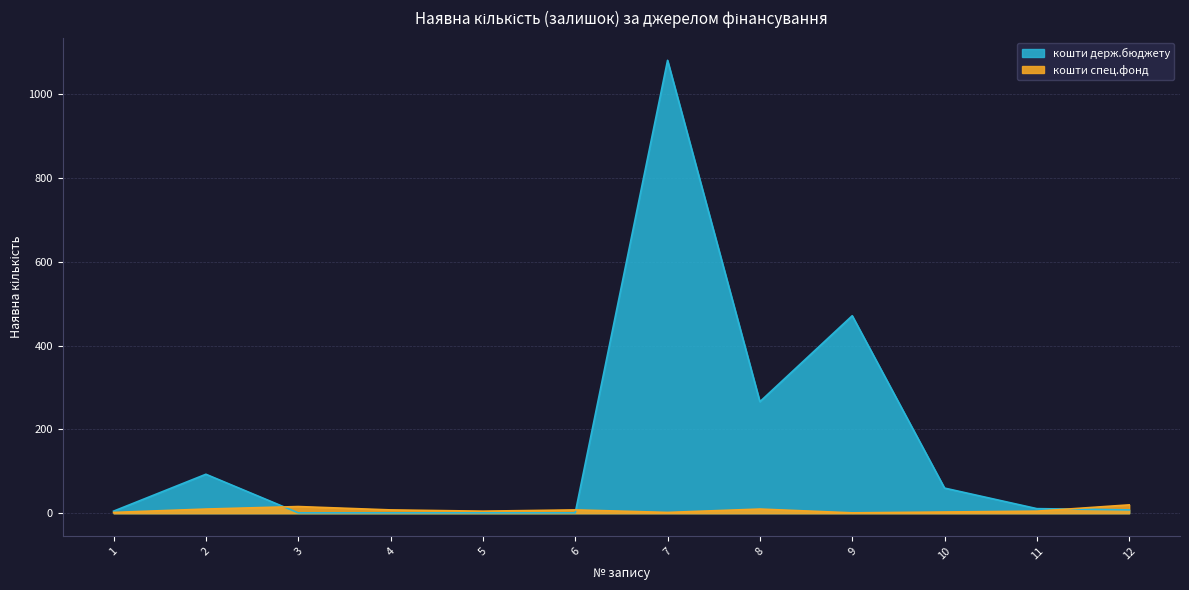

Reading left to right, what are all the values shown in this chart?

кошти держ.бюджету: 5	93	1	1	1	1	1080	266	471	60	11	8
кошти спец.фонд: 2	10	16	8	5	8	2	10	1	3	5	20